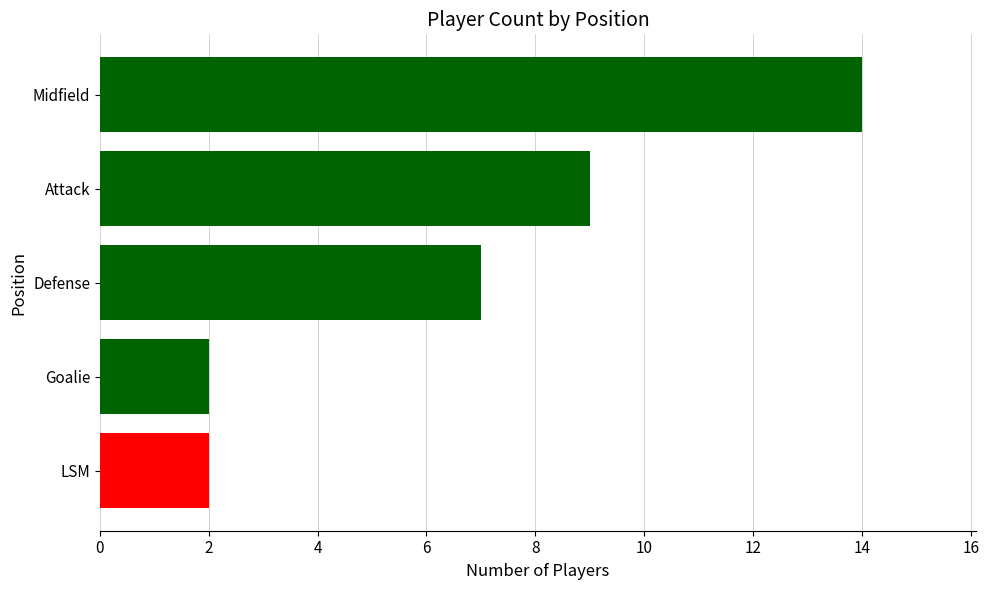

The chart shows a value of 2 at Goalie. True or false?

True